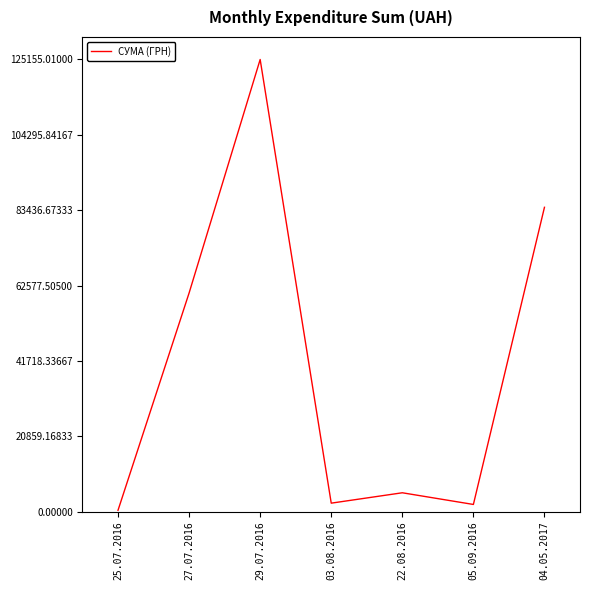

What is the change in value from 27.07.2016 to 22.08.2016?

-55304.1